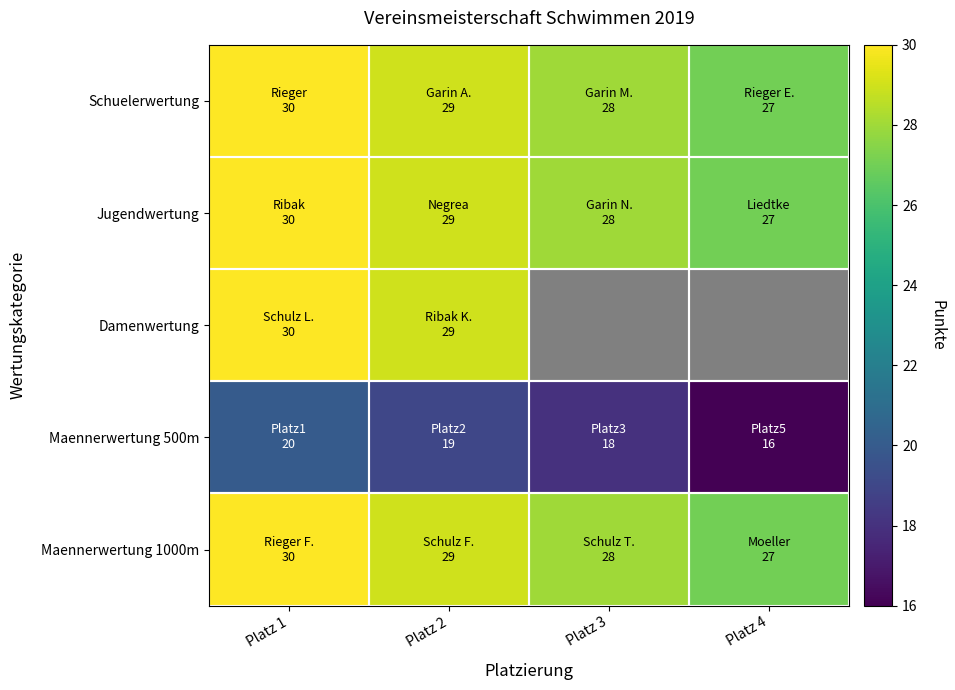

At Platz 3, list the series in order from largest to smallest.

Maennerwertung 1000m, Schuelerwertung, Jugendwertung, Damenwertung, Maennerwertung 500m